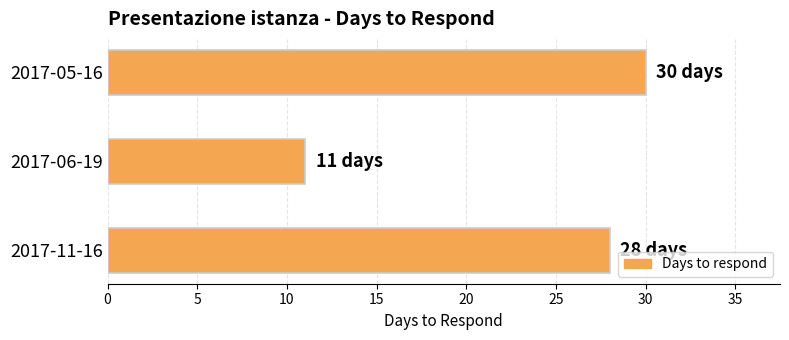

What is the ratio of the value at 2017-05-16 to the value at 2017-11-16?

1.1